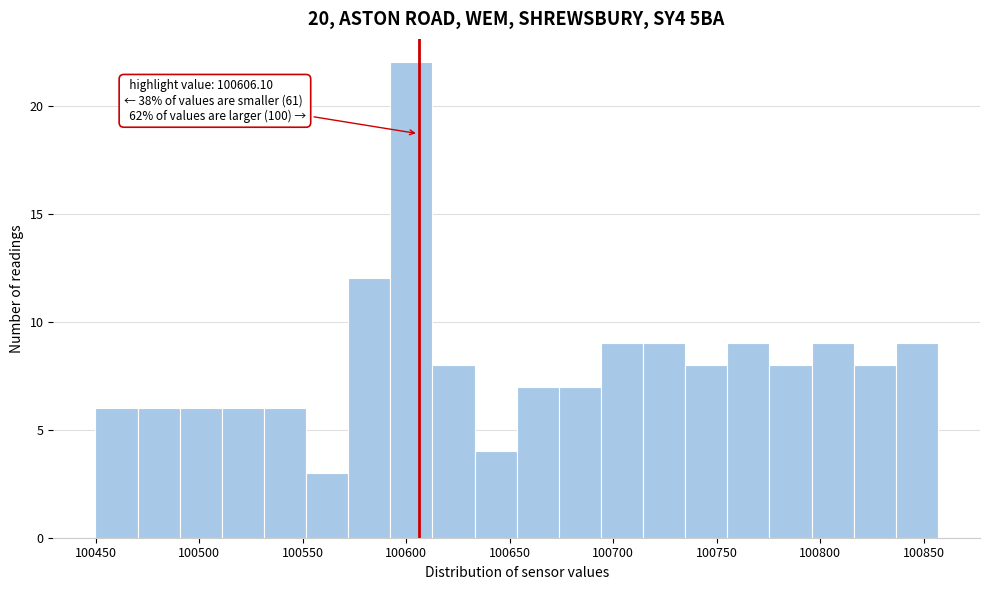

Which range on the x-axis has the tallest bar?

100590 to 100615